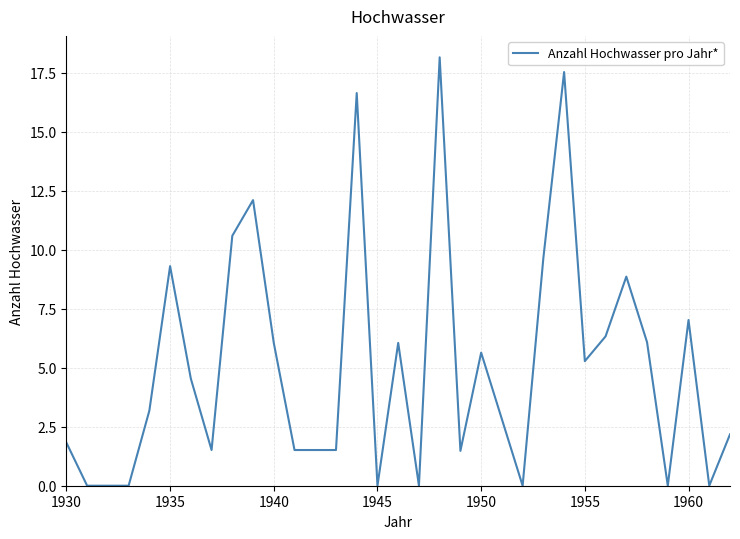

What is the greatest value displayed?

18.1